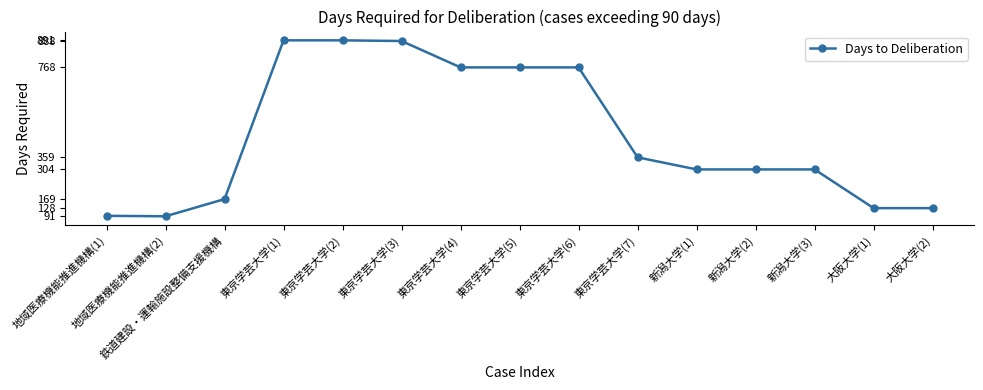

Read the value at 大阪大学(1), to the nearest 50.

150